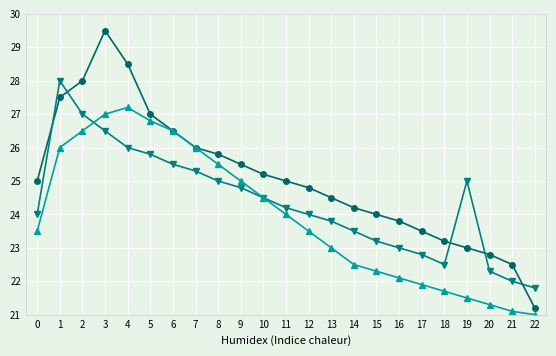

What is the total value across all series at 9?

75.3